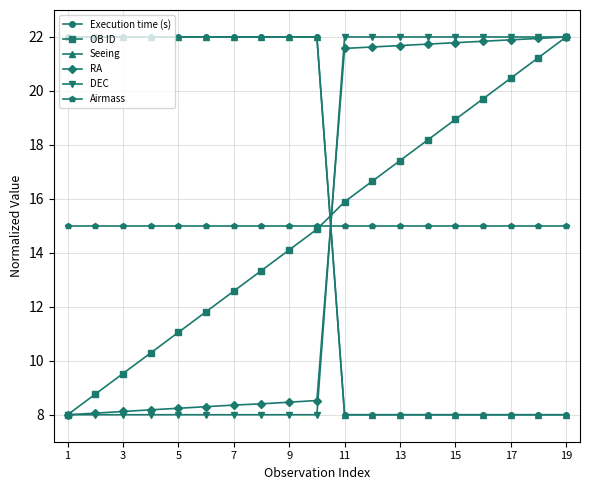

At how many categories does at least one series exceed 11?

19